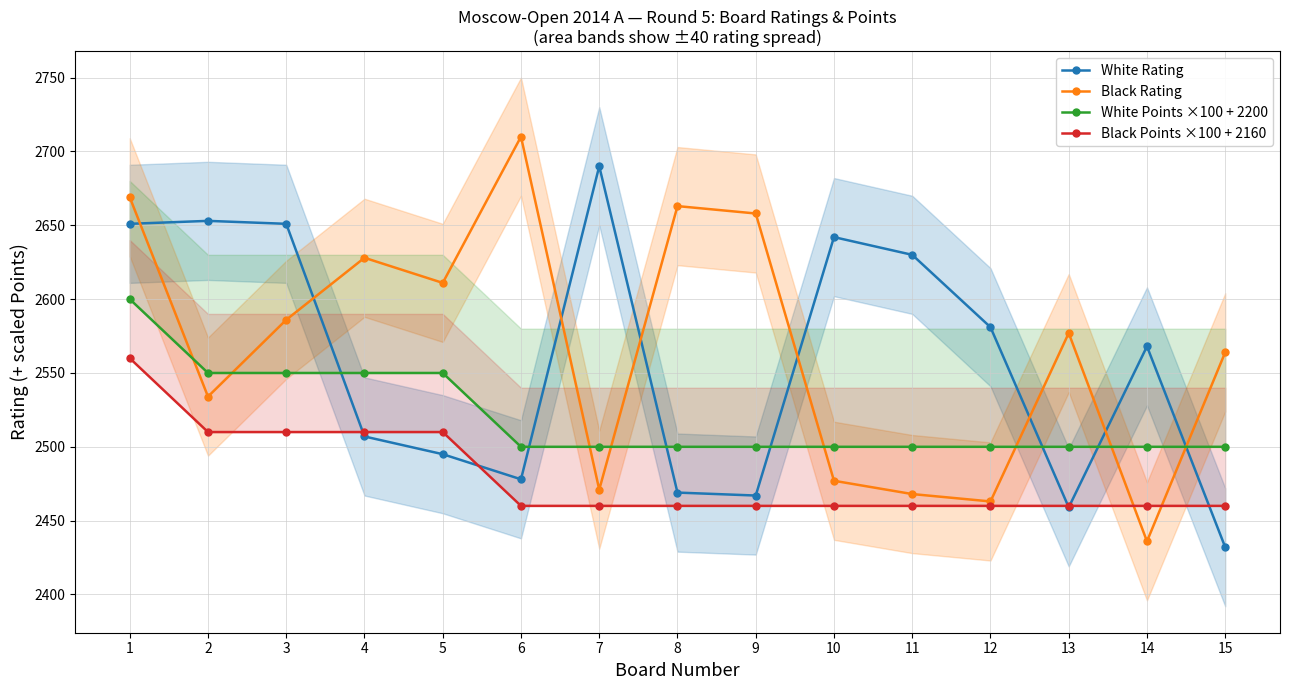

At how many categories does at least one series exceed 2572?

13